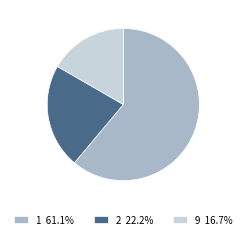

Approximately how many times larger is the value at 2 22.2% compared to 1 61.1%?

0.4